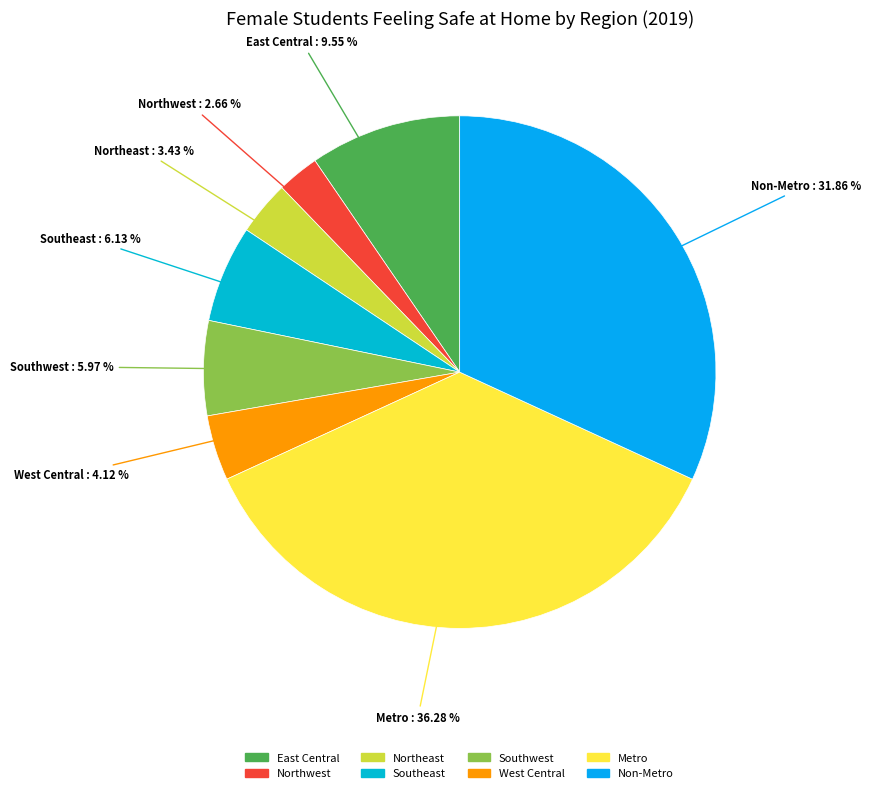

To the nearest percent, what is the combined percentage of West Central and Southeast?

10%